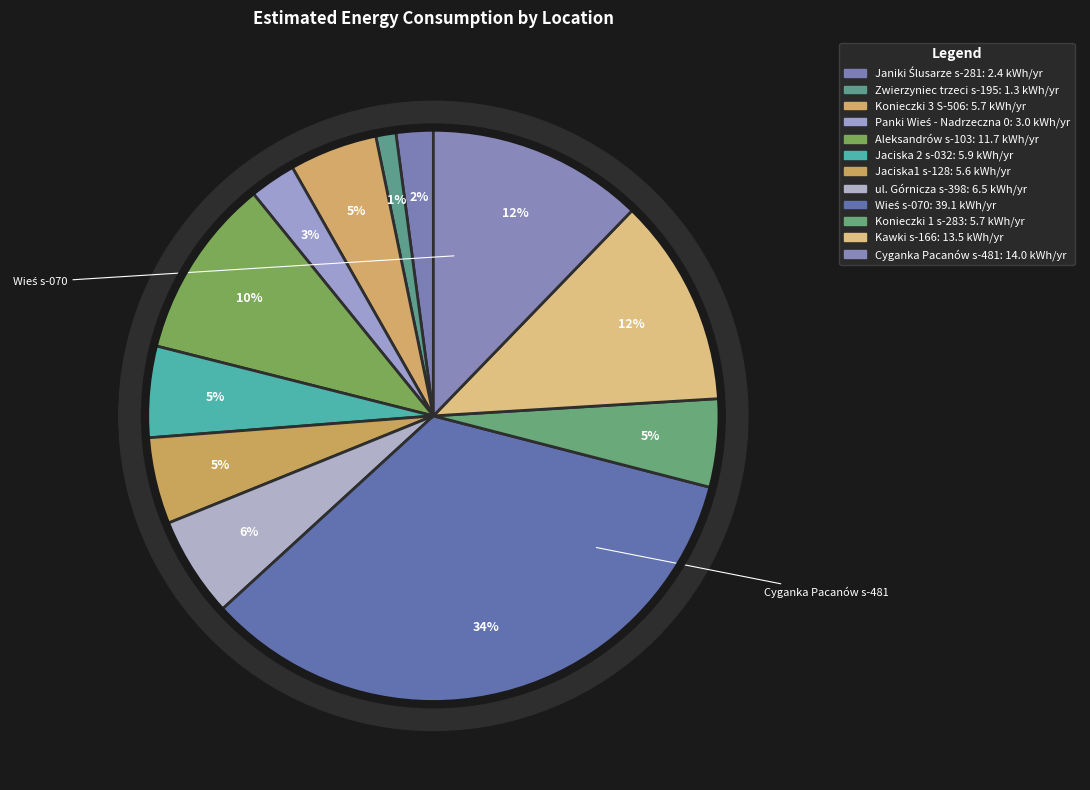

What is the ratio of the value at ul. Górnicza s-398 to the value at Kawki s-166?

0.5